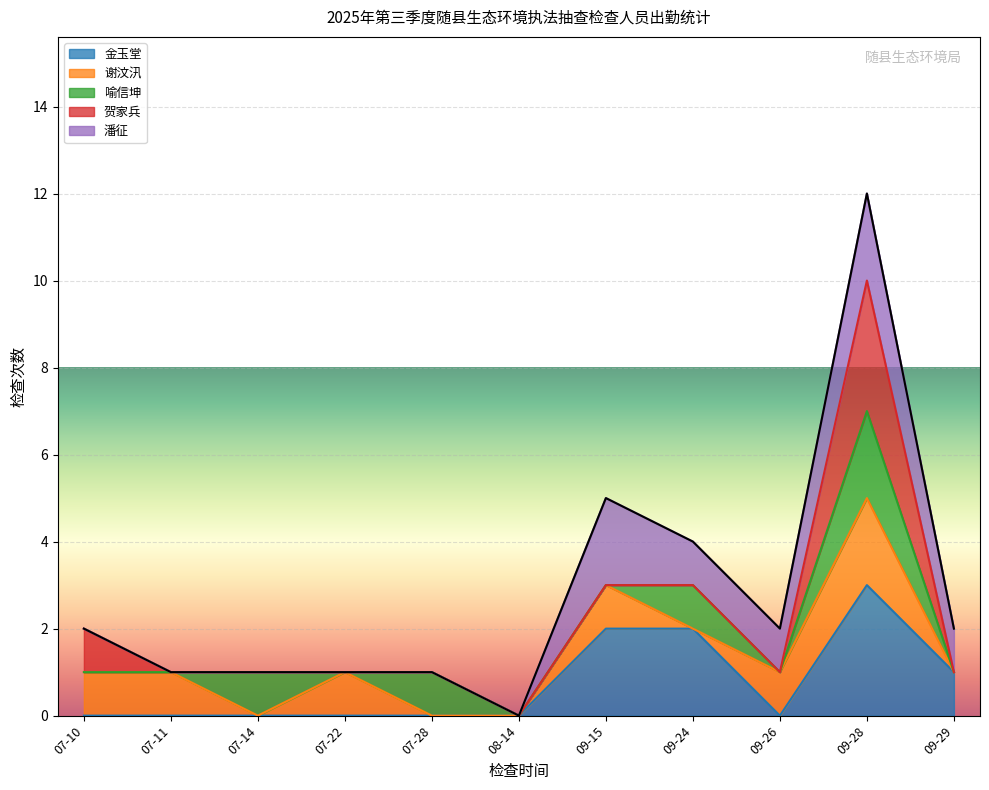

What is the total value across all series at 09-24?

4